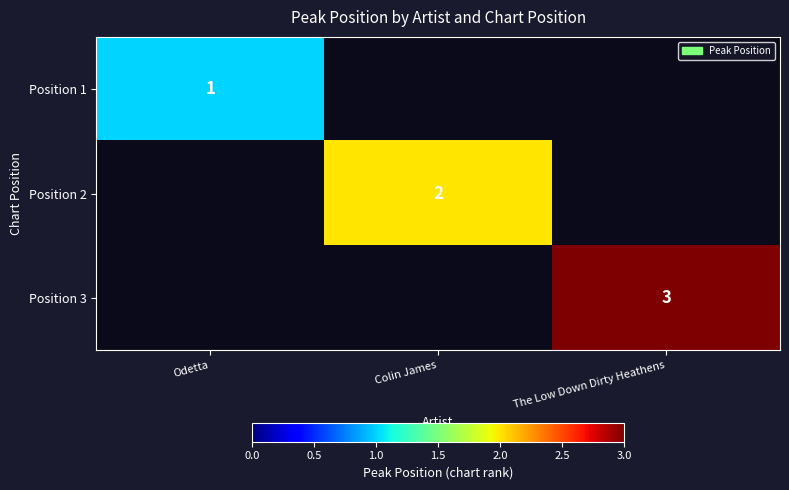

The value of Position 1 at Odetta is 1. True or false?

True